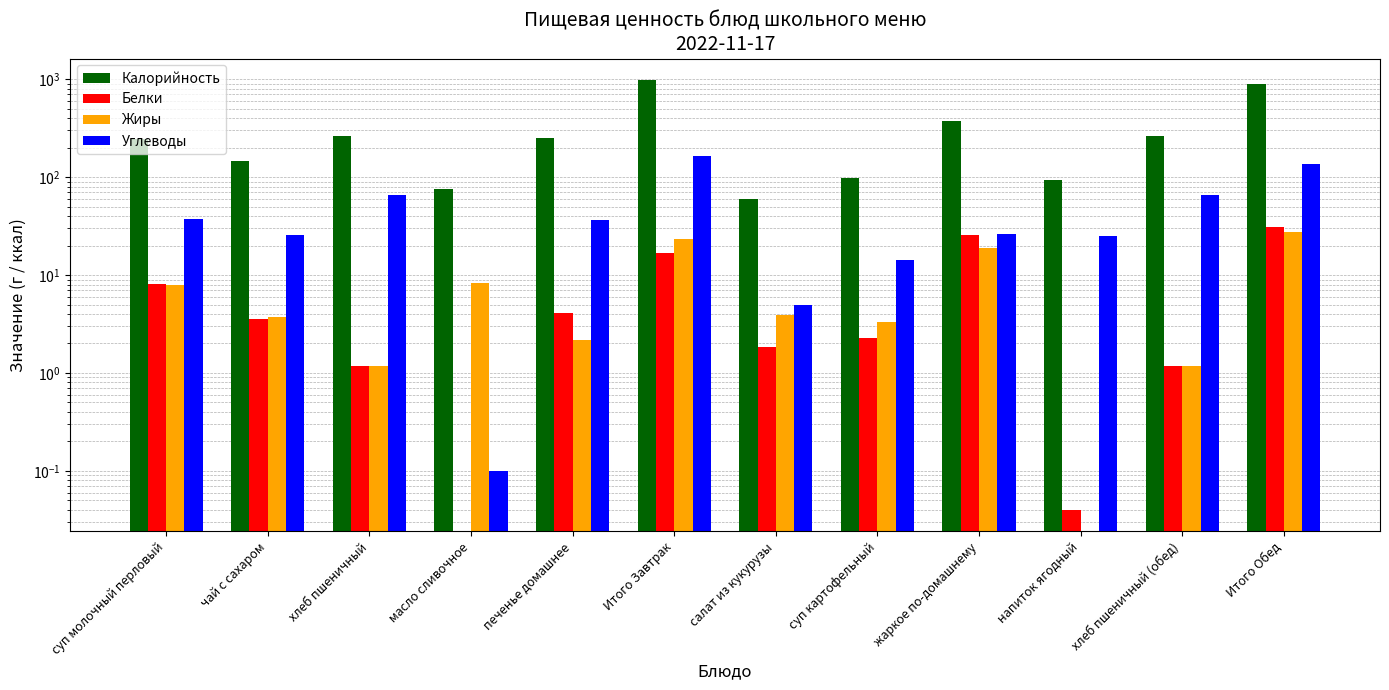

Which series has the widest spread of values?

Калорийность